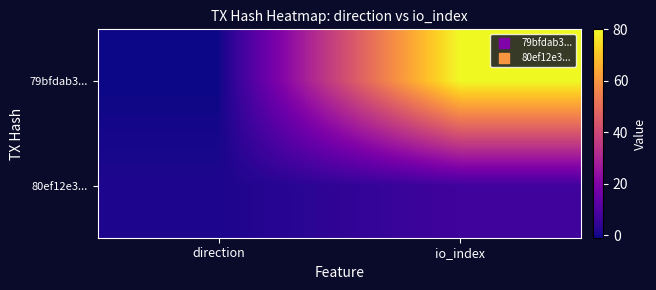

What is the spread (max minus min) of values at io_index?

73